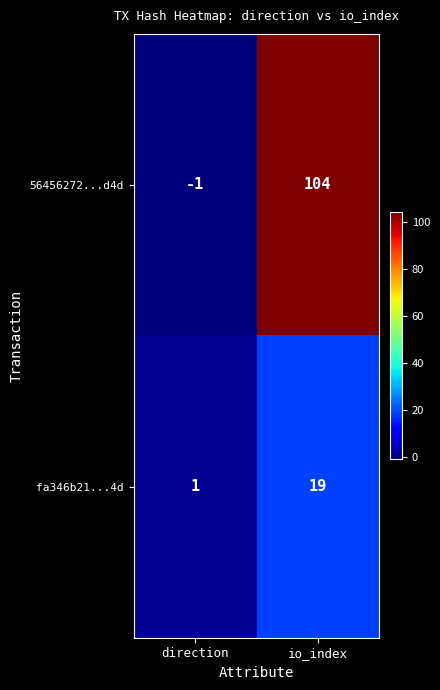

Which series has the widest spread of values?

56456272...d4d